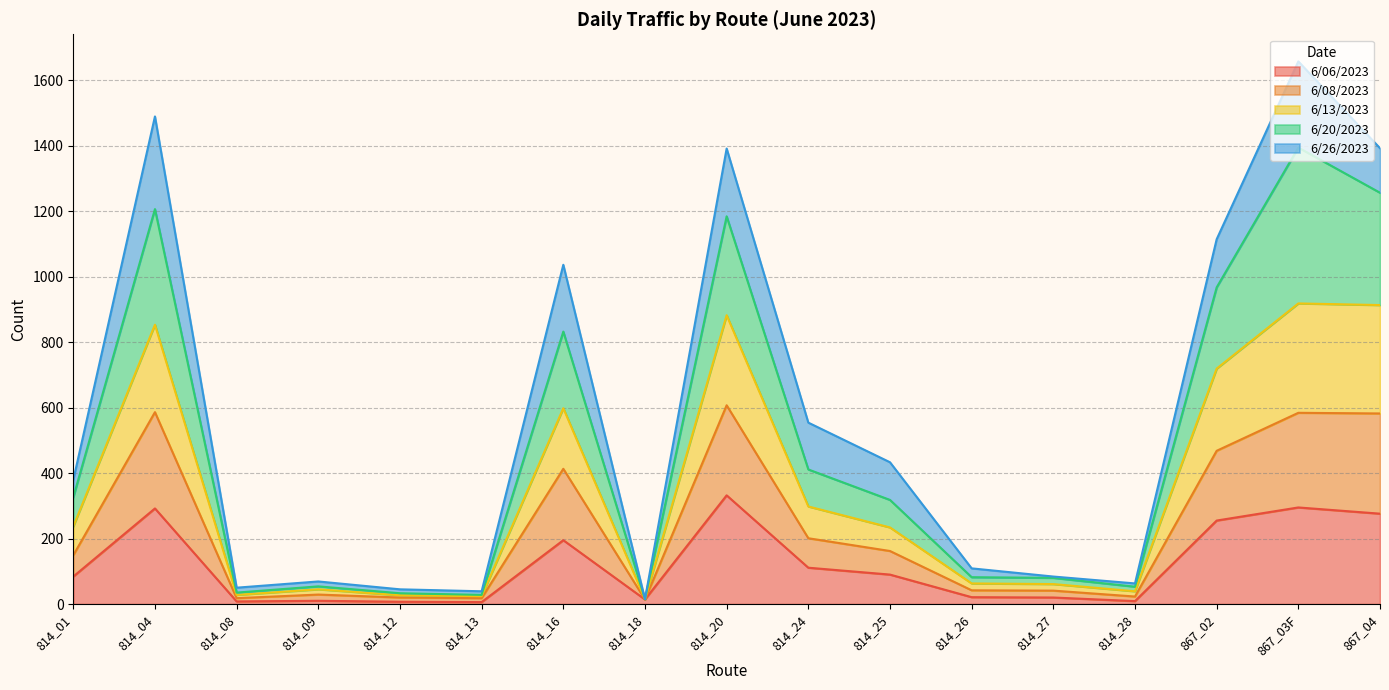

At how many categories does at least one series exceed 214?

9